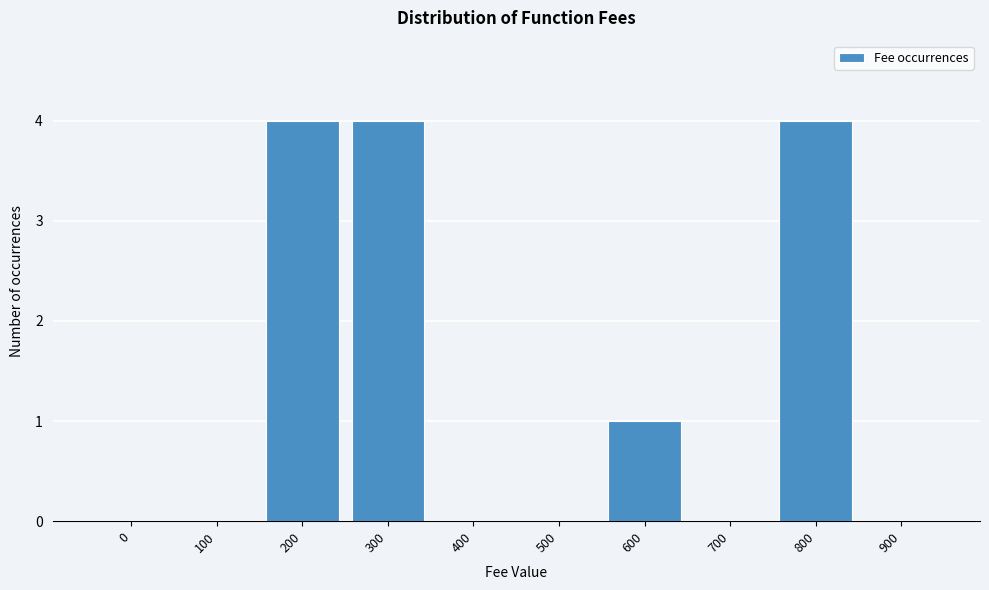

Reading left to right, what are all the values shown in this chart?

0=0	100=0	200=4	300=4	400=0	500=0	600=1	700=0	800=4	900=0